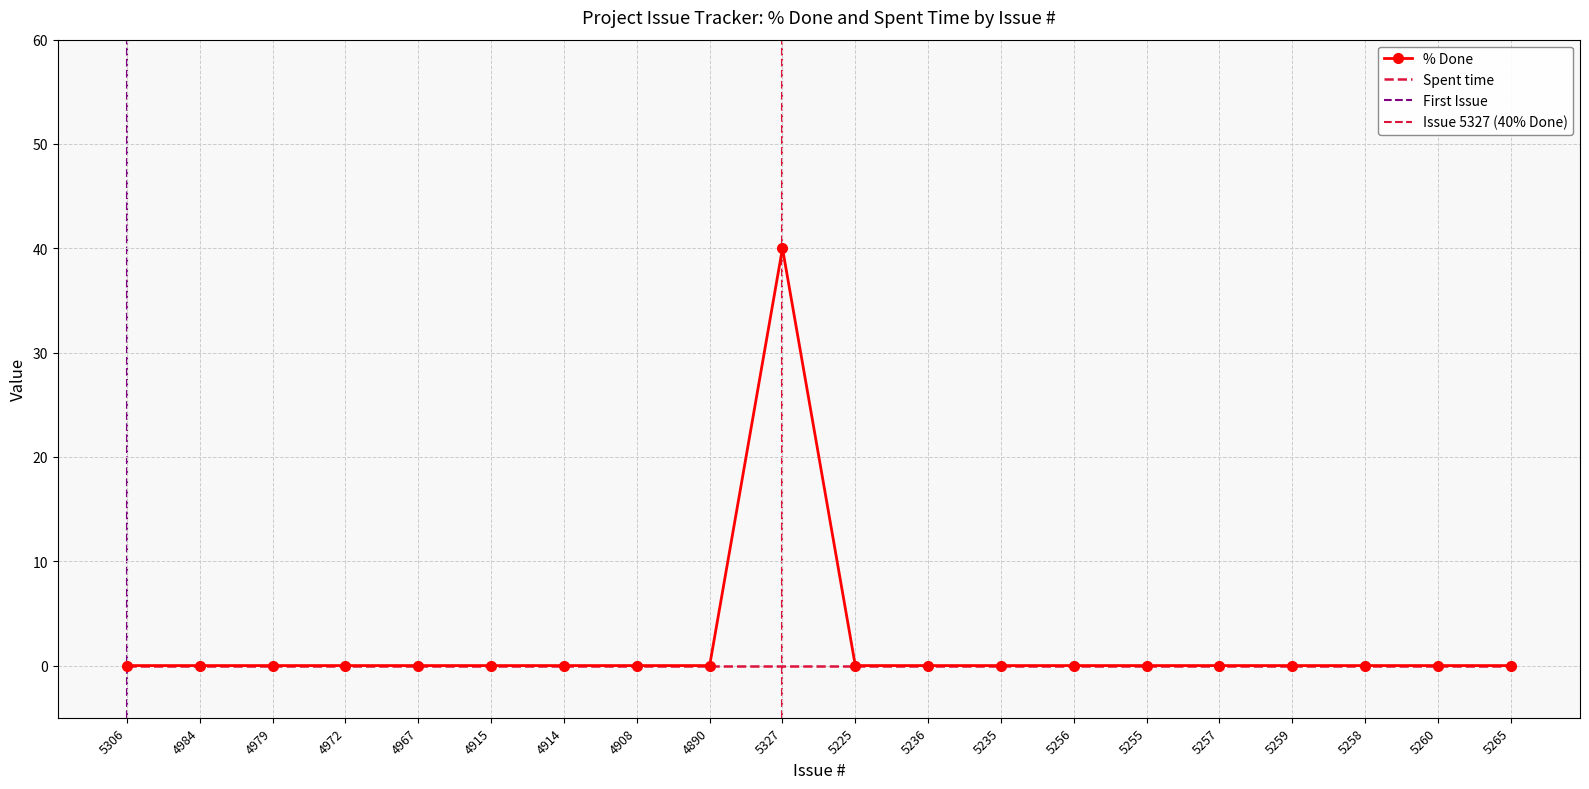

List the labels in order of value, largest first.

5327, 5306, 4984, 4979, 4972, 4967, 4915, 4914, 4908, 4890, 5225, 5236, 5235, 5256, 5255, 5257, 5259, 5258, 5260, 5265